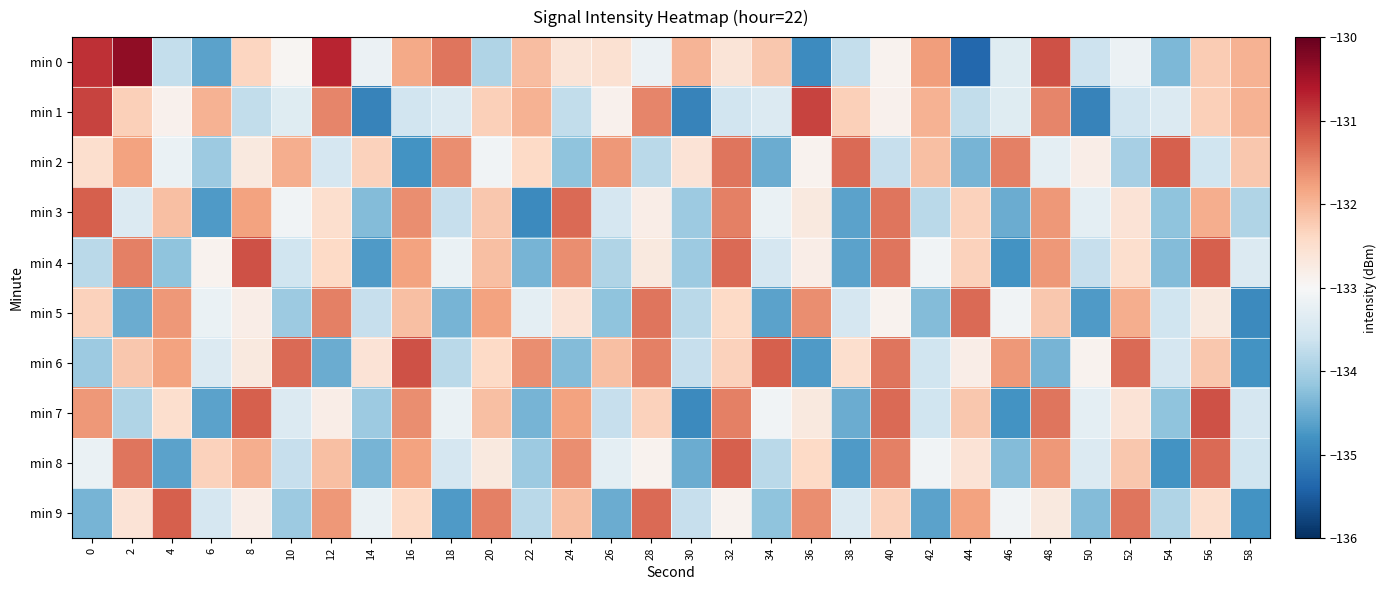

Reading left to right, what are all the values shown in this chart?

min 0: 0=-130.8	2=-130.3	4=-133.7	6=-134.6	8=-132.4	10=-132.9	12=-130.7	14=-133.2	16=-131.9	18=-131.4	20=-133.9	22=-132.1	24=-132.6	26=-132.5	28=-133.2	30=-132.0	32=-132.6	34=-132.2	36=-134.9	38=-133.7	40=-132.9	42=-131.8	44=-135.3	46=-133.4	48=-131.1	50=-133.6	52=-133.2	54=-134.3	56=-132.2	58=-131.9
min 1: 0=-131.0	2=-132.3	4=-132.9	6=-132.0	8=-133.7	10=-133.4	12=-131.5	14=-135.0	16=-133.6	18=-133.4	20=-132.3	22=-132.0	24=-133.7	26=-132.9	28=-131.5	30=-135.0	32=-133.6	34=-133.4	36=-131.0	38=-132.3	40=-132.9	42=-132.0	44=-133.7	46=-133.4	48=-131.5	50=-135.0	52=-133.6	54=-133.4	56=-132.3	58=-132.0
min 2: 0=-132.5	2=-131.8	4=-133.2	6=-134.1	8=-132.7	10=-131.9	12=-133.5	14=-132.3	16=-134.8	18=-131.6	20=-133.1	22=-132.4	24=-134.2	26=-131.7	28=-133.8	30=-132.6	32=-131.4	34=-134.5	36=-132.9	38=-131.3	40=-133.7	42=-132.1	44=-134.4	46=-131.5	48=-133.3	50=-132.8	52=-134.0	54=-131.2	56=-133.6	58=-132.2
min 3: 0=-131.2	2=-133.4	4=-132.1	6=-134.7	8=-131.8	10=-133.1	12=-132.5	14=-134.3	16=-131.6	18=-133.7	20=-132.2	22=-134.9	24=-131.3	26=-133.5	28=-132.8	30=-134.1	32=-131.5	34=-133.2	36=-132.7	38=-134.6	40=-131.4	42=-133.8	44=-132.3	46=-134.5	48=-131.7	50=-133.3	52=-132.6	54=-134.2	56=-131.9	58=-133.9
min 4: 0=-133.8	2=-131.5	4=-134.2	6=-132.9	8=-131.1	10=-133.6	12=-132.4	14=-134.7	16=-131.8	18=-133.2	20=-132.1	22=-134.4	24=-131.6	26=-133.9	28=-132.7	30=-134.1	32=-131.3	34=-133.5	36=-132.8	38=-134.6	40=-131.4	42=-133.1	44=-132.3	46=-134.8	48=-131.7	50=-133.7	52=-132.5	54=-134.3	56=-131.2	58=-133.4
min 5: 0=-132.3	2=-134.5	4=-131.7	6=-133.2	8=-132.8	10=-134.1	12=-131.5	14=-133.7	16=-132.1	18=-134.4	20=-131.8	22=-133.3	24=-132.6	26=-134.2	28=-131.4	30=-133.8	32=-132.4	34=-134.6	36=-131.6	38=-133.5	40=-132.9	42=-134.3	44=-131.3	46=-133.1	48=-132.2	50=-134.7	52=-131.9	54=-133.6	56=-132.7	58=-134.9
min 6: 0=-134.1	2=-132.2	4=-131.8	6=-133.4	8=-132.7	10=-131.3	12=-134.5	14=-132.6	16=-131.1	18=-133.8	20=-132.4	22=-131.6	24=-134.3	26=-132.1	28=-131.5	30=-133.7	32=-132.3	34=-131.2	36=-134.7	38=-132.5	40=-131.4	42=-133.6	44=-132.8	46=-131.7	48=-134.4	50=-132.9	52=-131.3	54=-133.5	56=-132.2	58=-134.8
min 7: 0=-131.7	2=-133.9	4=-132.5	6=-134.6	8=-131.2	10=-133.4	12=-132.8	14=-134.1	16=-131.6	18=-133.2	20=-132.1	22=-134.4	24=-131.8	26=-133.7	28=-132.3	30=-134.9	32=-131.5	34=-133.1	36=-132.7	38=-134.5	40=-131.3	42=-133.6	44=-132.2	46=-134.8	48=-131.4	50=-133.3	52=-132.6	54=-134.2	56=-131.1	58=-133.5
min 8: 0=-133.2	2=-131.4	4=-134.6	6=-132.3	8=-131.9	10=-133.7	12=-132.1	14=-134.4	16=-131.8	18=-133.5	20=-132.7	22=-134.1	24=-131.6	26=-133.3	28=-132.9	30=-134.5	32=-131.2	34=-133.8	36=-132.4	38=-134.7	40=-131.5	42=-133.1	44=-132.6	46=-134.3	48=-131.7	50=-133.4	52=-132.2	54=-134.8	56=-131.3	58=-133.6
min 9: 0=-134.4	2=-132.6	4=-131.2	6=-133.5	8=-132.8	10=-134.1	12=-131.7	14=-133.2	16=-132.4	18=-134.7	20=-131.5	22=-133.8	24=-132.1	26=-134.5	28=-131.3	30=-133.7	32=-132.9	34=-134.2	36=-131.6	38=-133.4	40=-132.3	42=-134.6	44=-131.8	46=-133.1	48=-132.7	50=-134.3	52=-131.4	54=-133.9	56=-132.5	58=-134.8